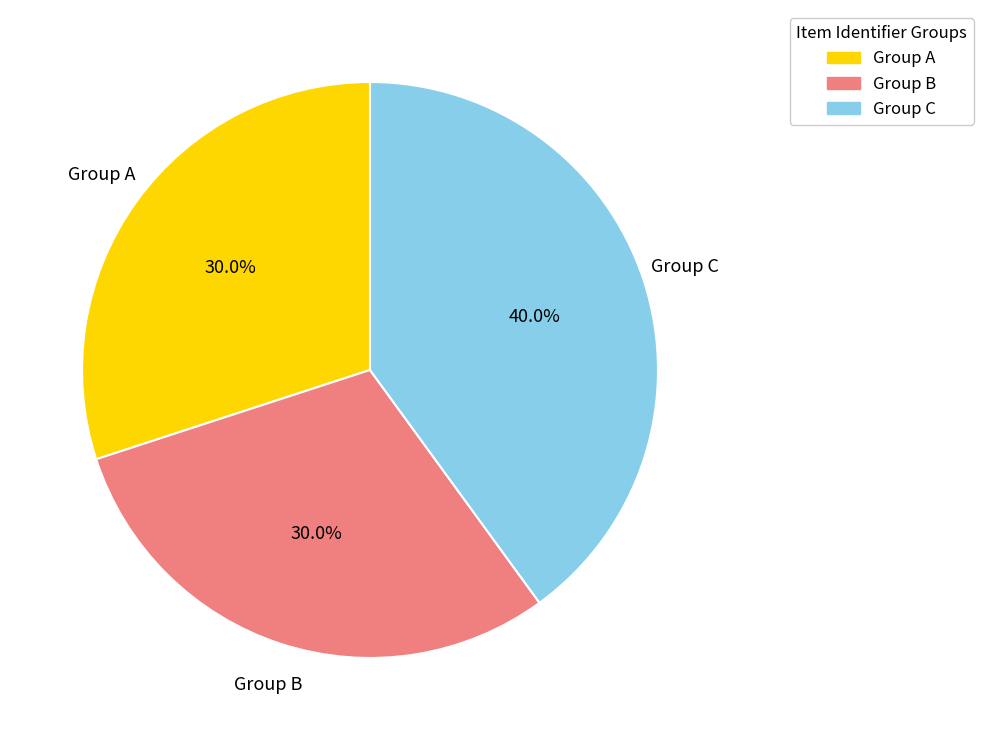

Does any single category account for the majority?

No